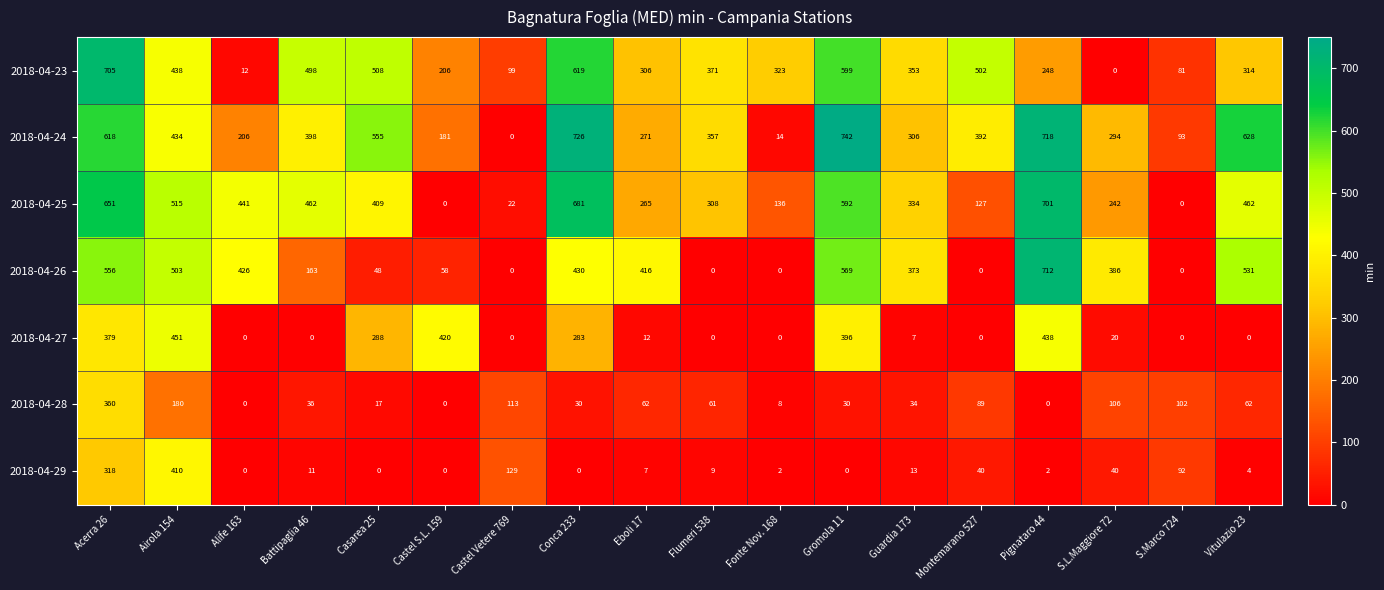

The 2018-04-24 series shows 63 at S.Marco 724. True or false?

False